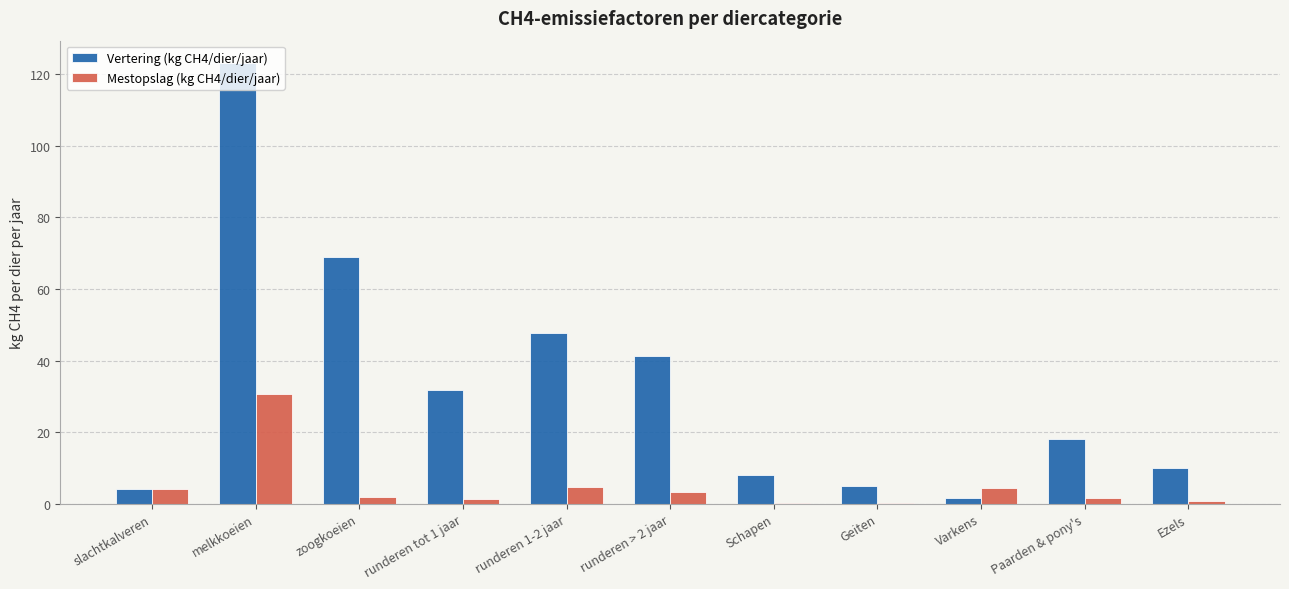

What is the difference between the Vertering (kg CH4/dier/jaar) values at Paarden & pony's and Ezels?

8.0